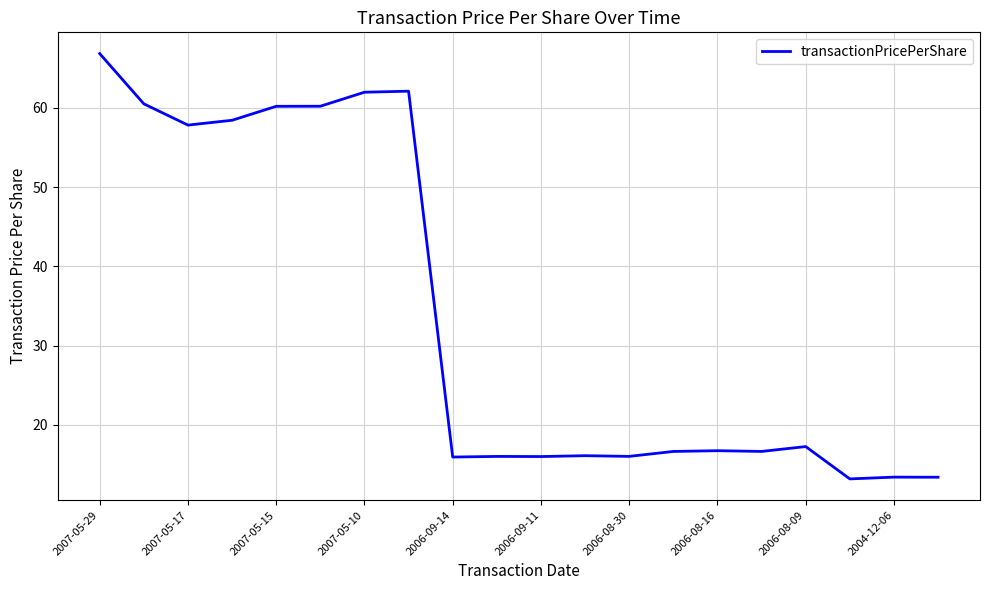

Is this an area chart (filled region under the line)?

No